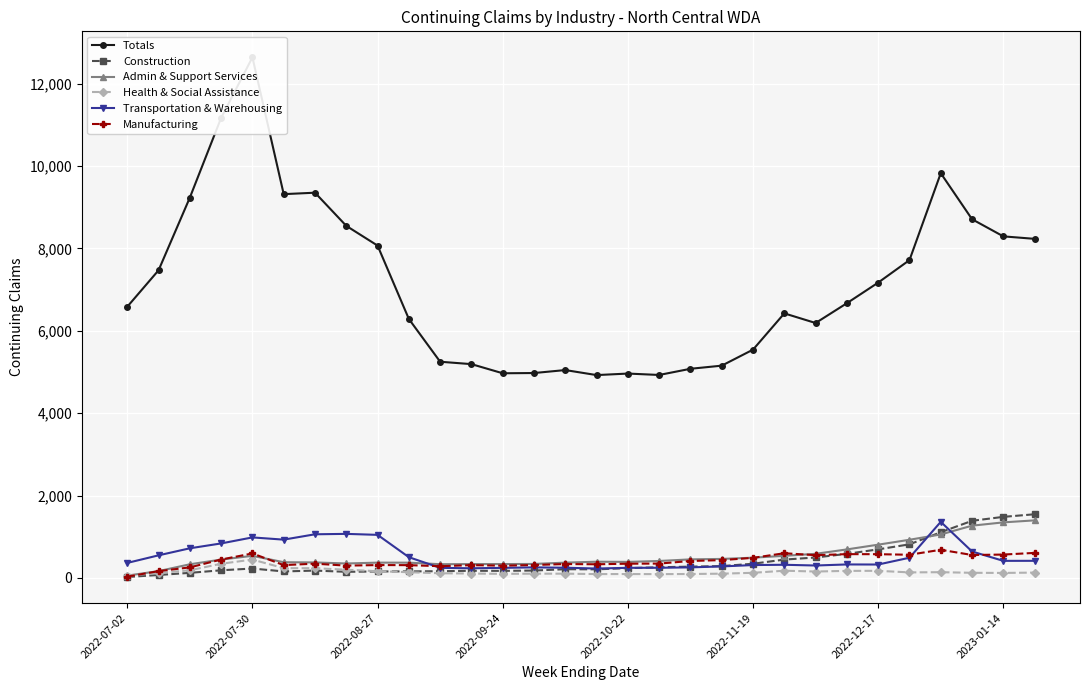

Is it true that Transportation & Warehousing equals 60 at 11?

False